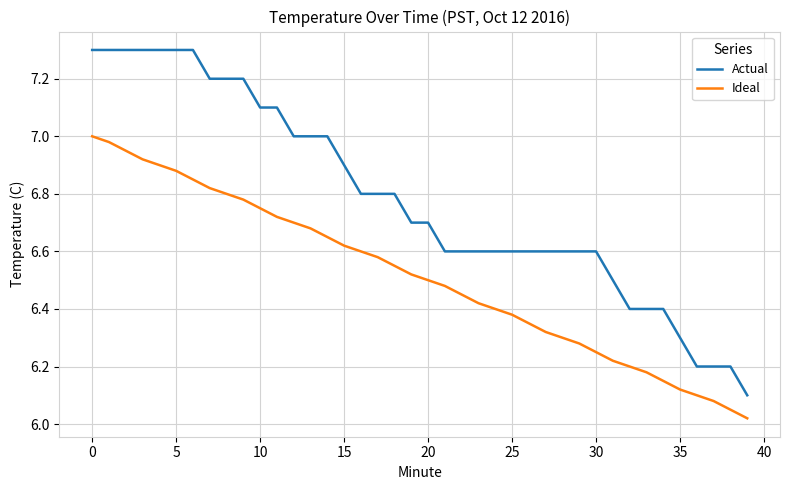

List the series in order of their peak value, lowest first.

Ideal, Actual